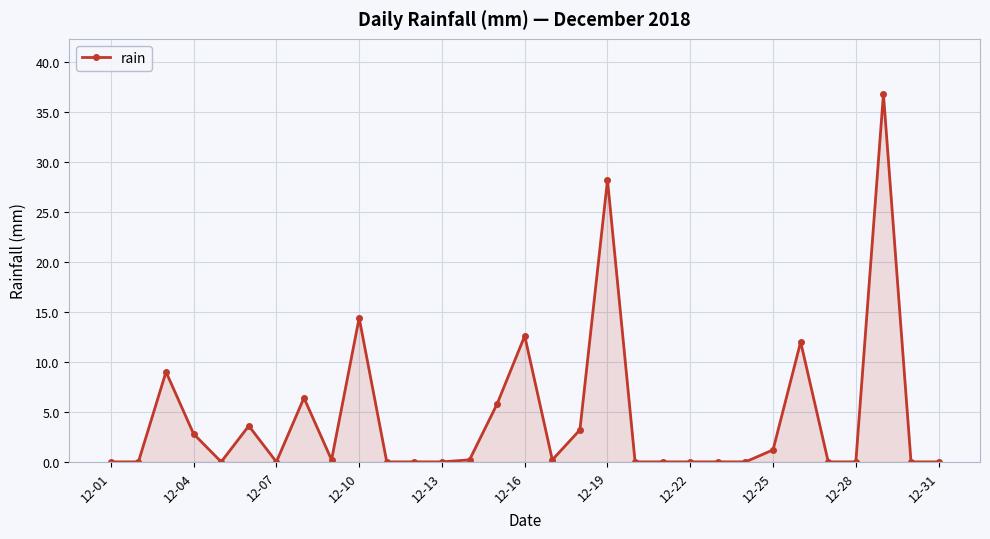

What is the value of the 19th point from the left?

28.2